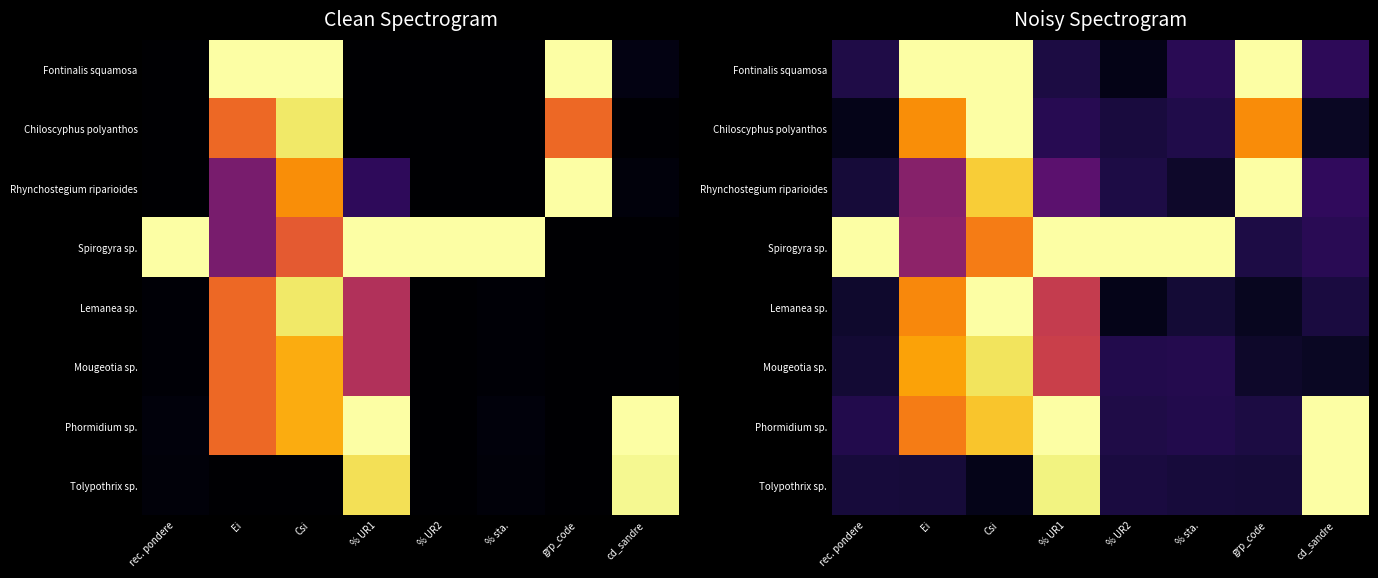

Which category has the highest value in the Lemanea sp. series?

Csi